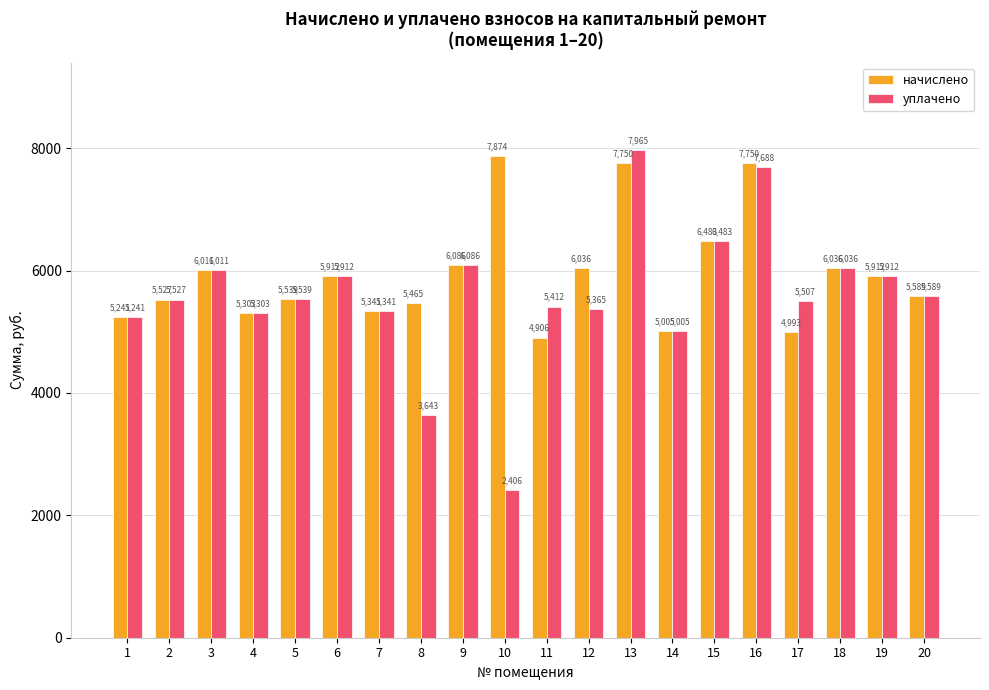

Is the value of начислено at 6 greater than the value of уплачено at 8?

Yes